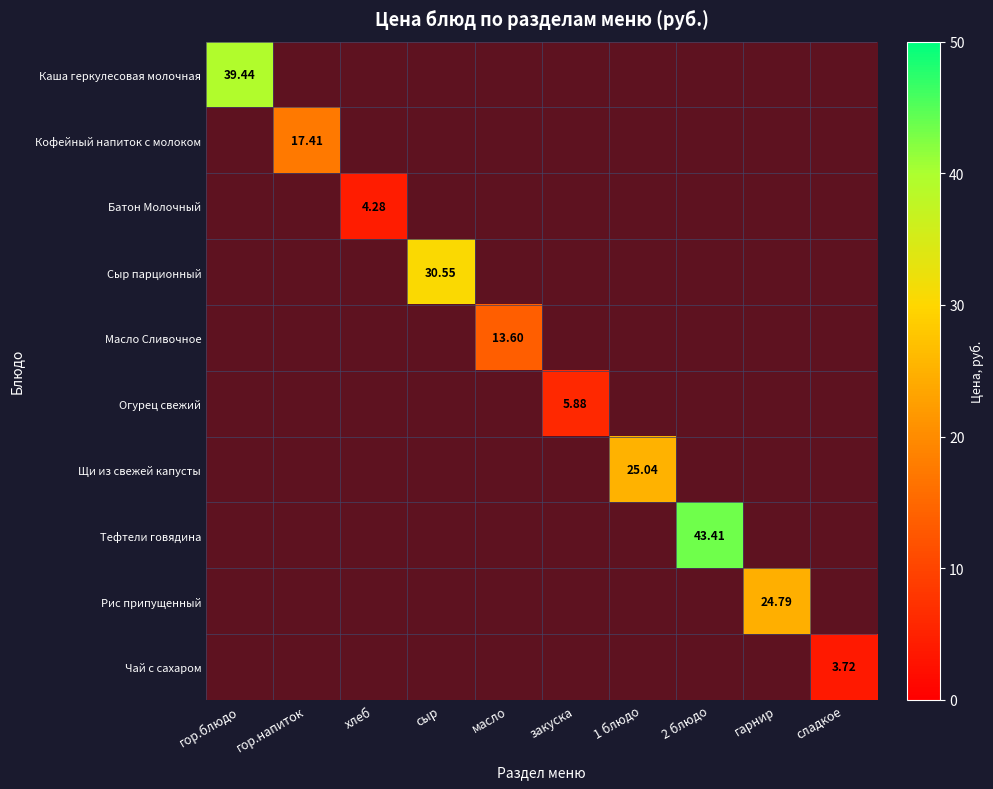

Which has a higher value, гор.напиток or сладкое?

гор.напиток